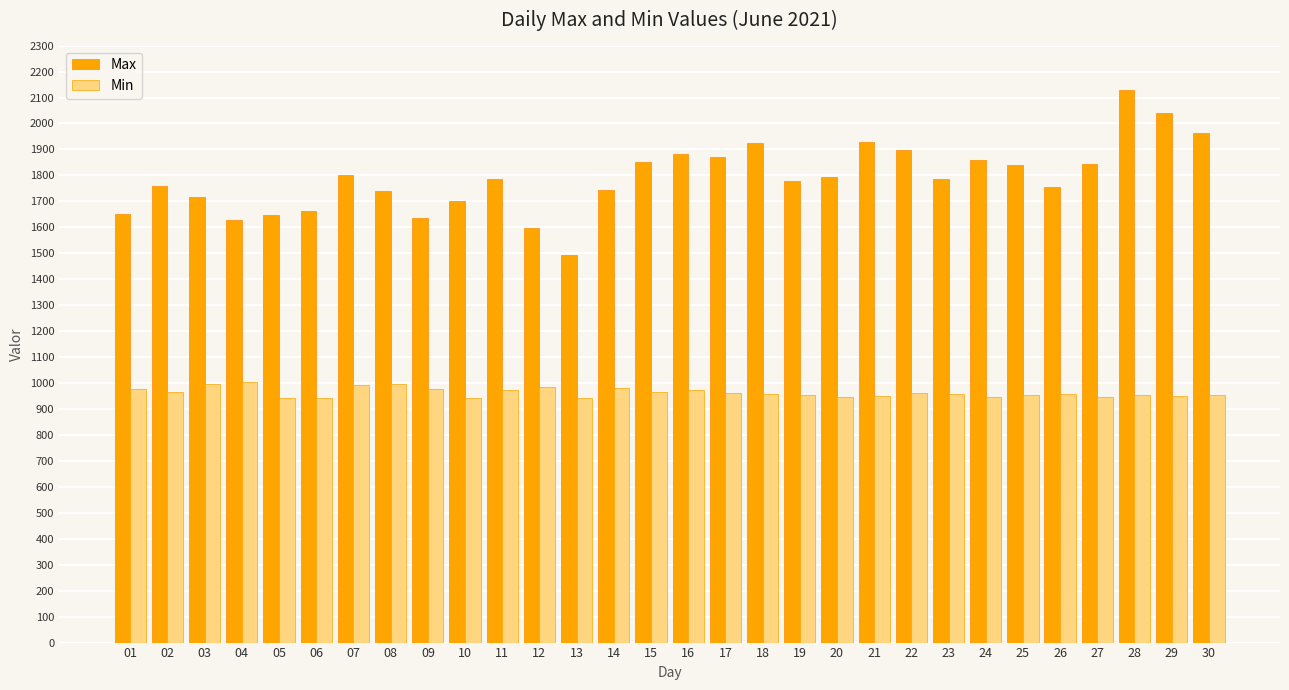

True or false: Max has a value of 2202 at 05.

False